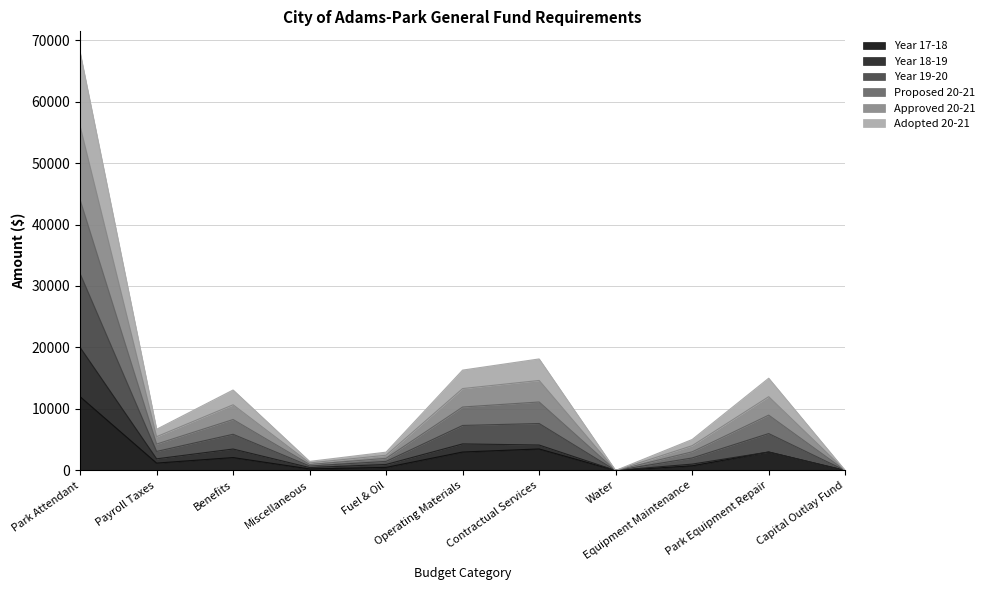

What is the label of the 8th point from the left?

Water